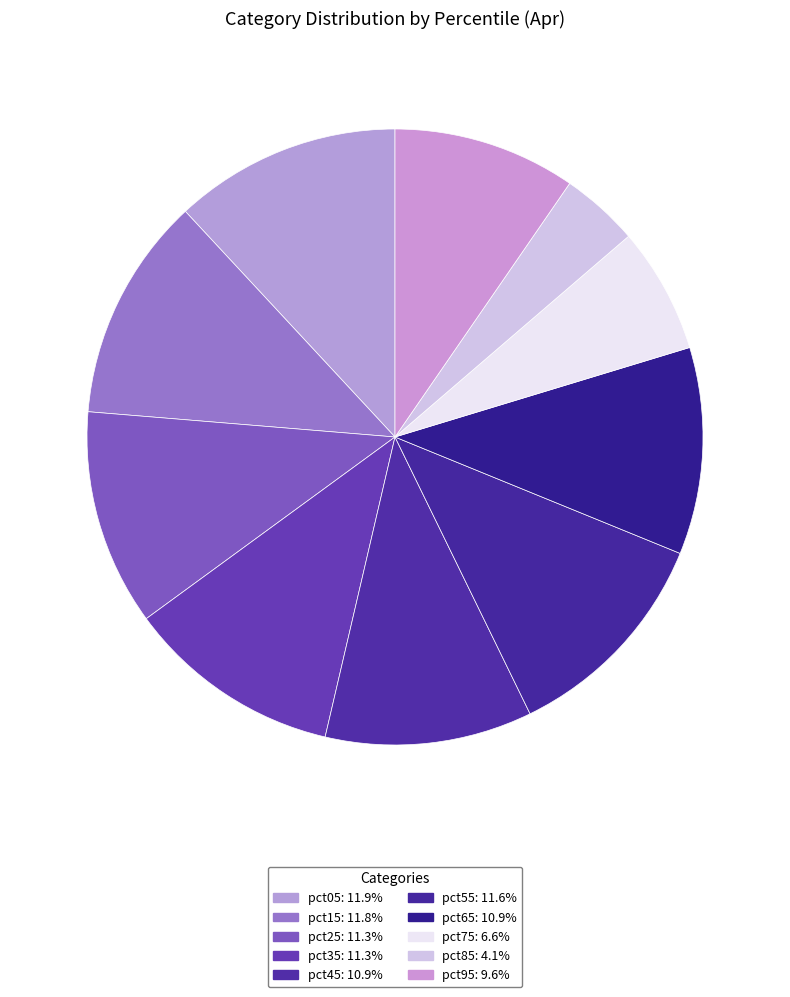

To the nearest percent, what is the difference between the largest and smallest slice percentages?

8%